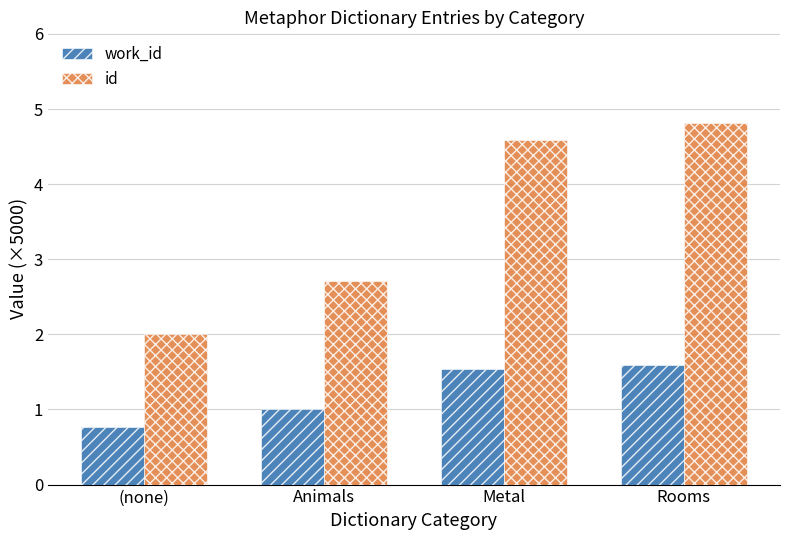

What is the average value of the id series?

3.5